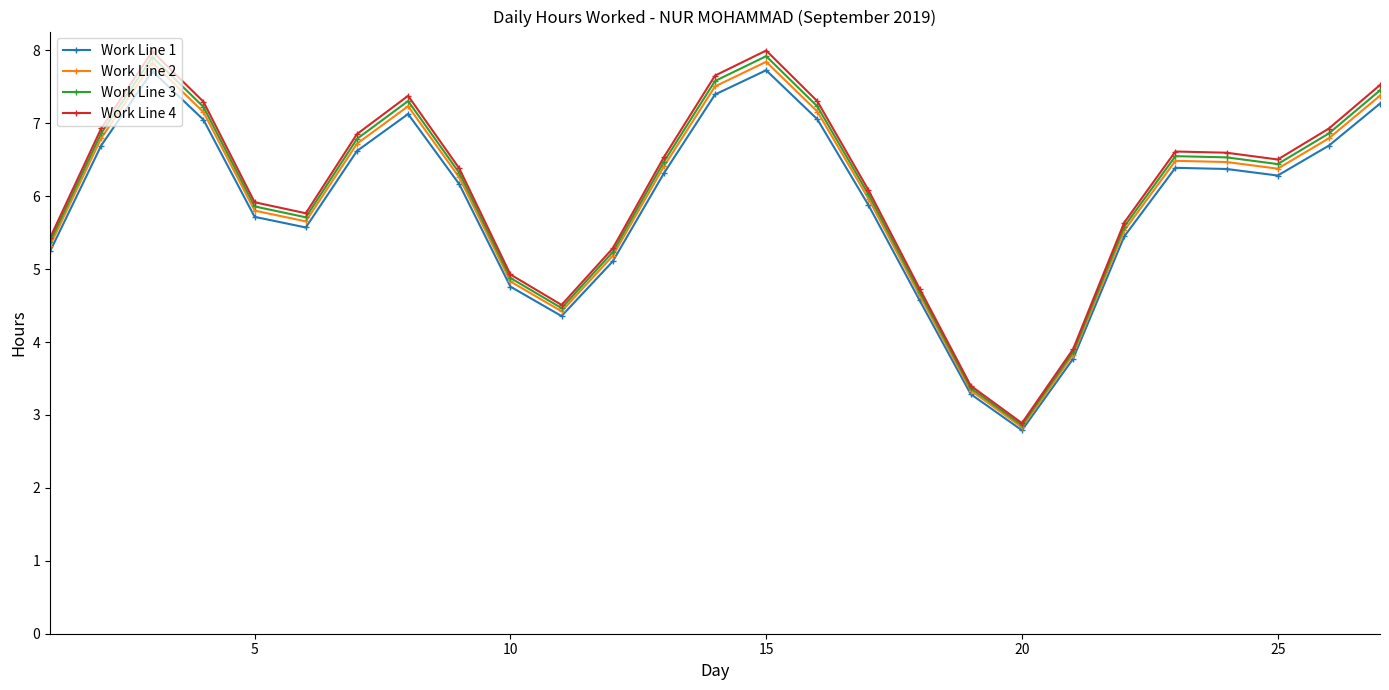

How many lines are shown in the chart?

4